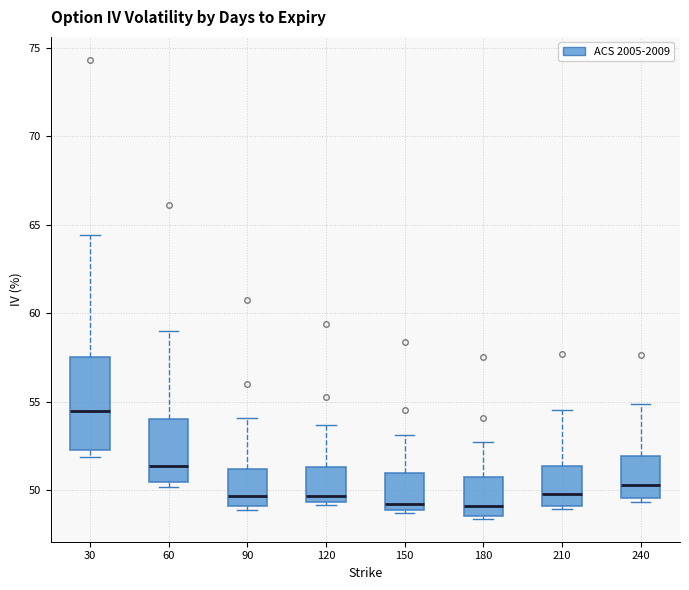

Which box is the tallest, from its lower edge to its upper edge?

30